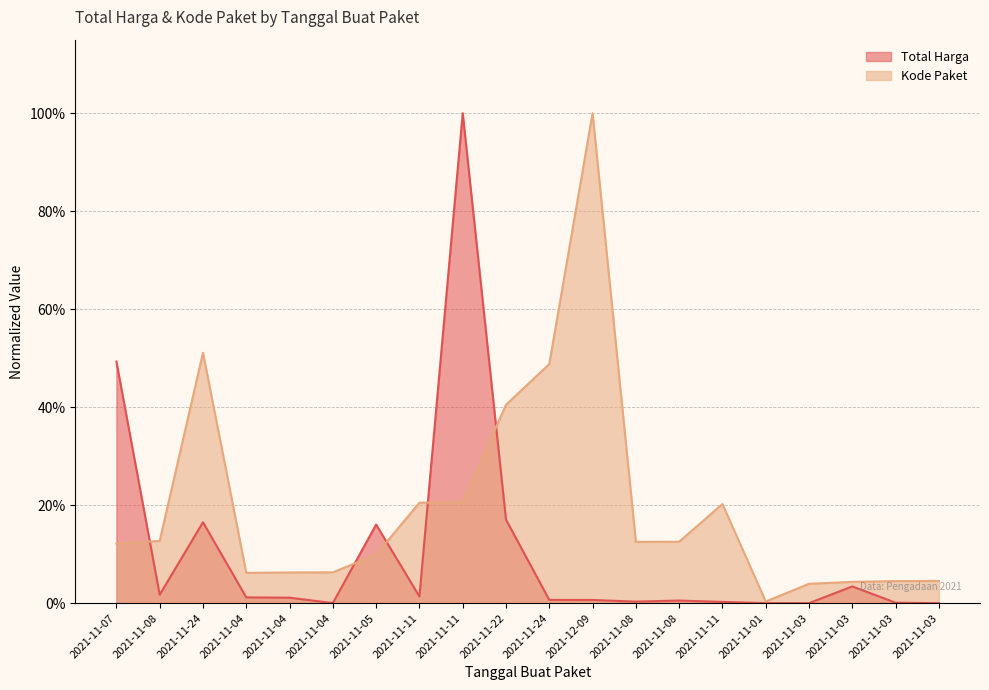

List the labels in order of Total Harga value, smallest first.

2021-11-03, 2021-11-03, 2021-11-01, 2021-11-04, 2021-11-03, 2021-11-11, 2021-11-08, 2021-11-08, 2021-12-09, 2021-11-24, 2021-11-04, 2021-11-04, 2021-11-11, 2021-11-08, 2021-11-03, 2021-11-05, 2021-11-24, 2021-11-22, 2021-11-07, 2021-11-11